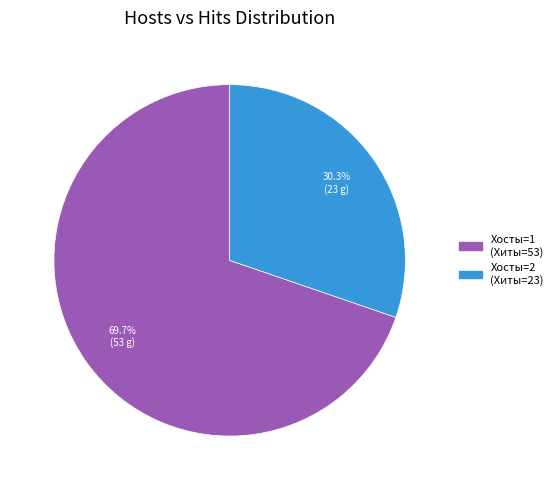

Is there a majority slice in this chart?

Yes